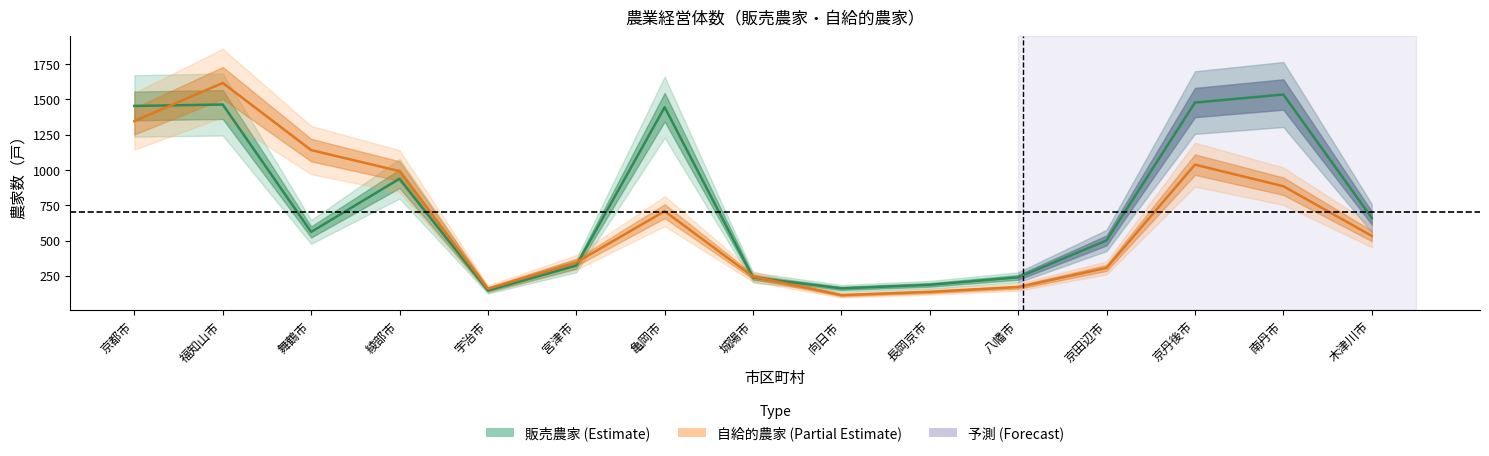

How many lines are shown in the chart?

2